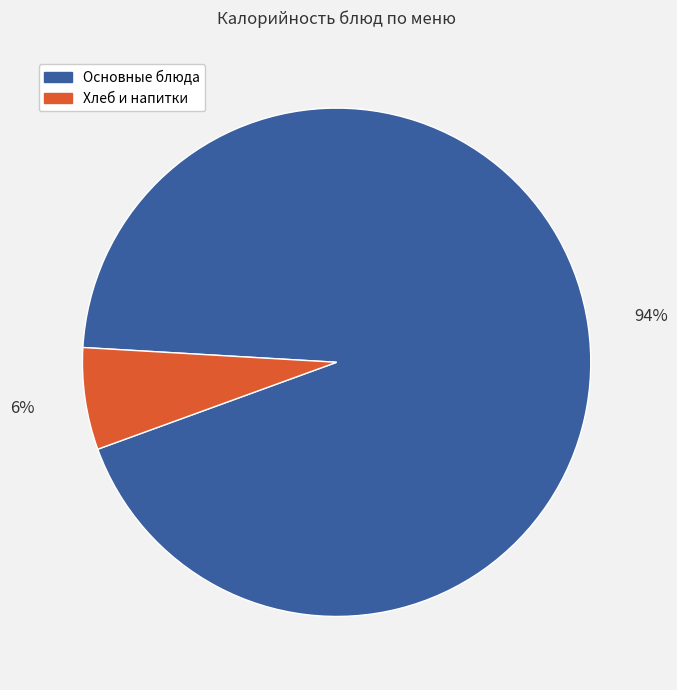

To the nearest percent, what is the average slice percentage?

50%